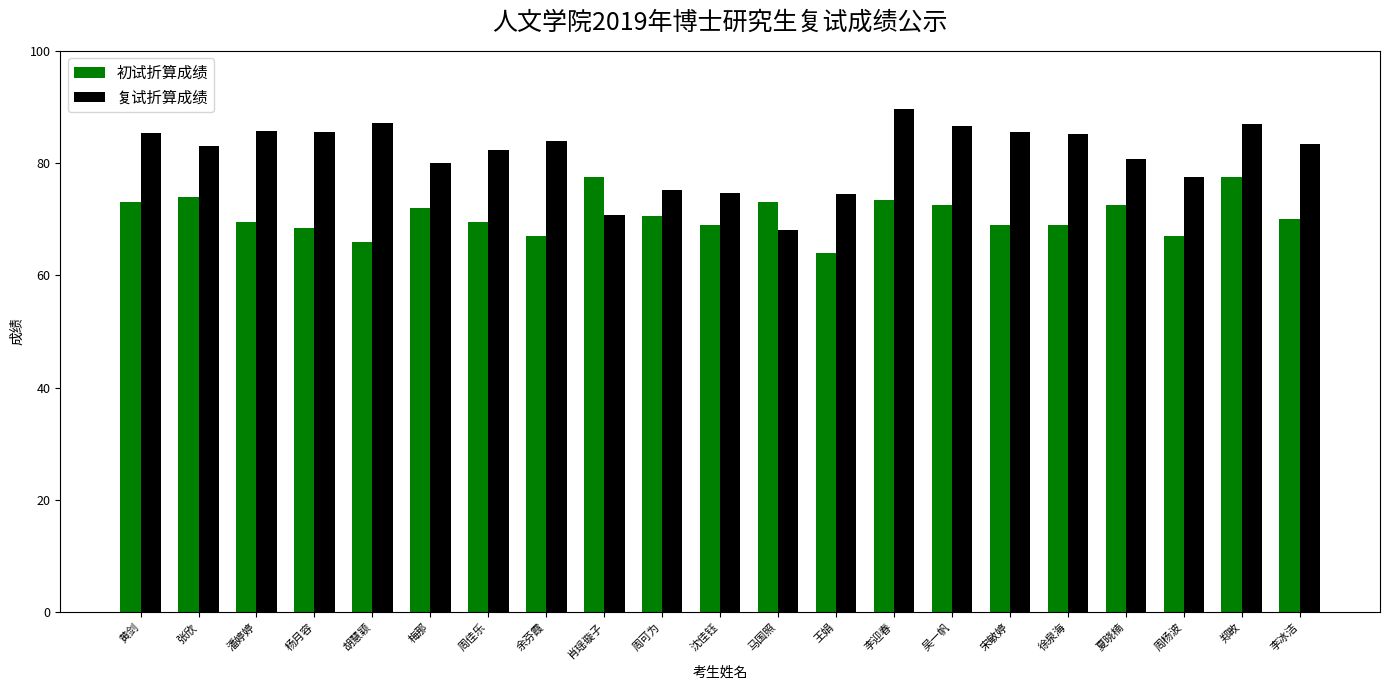

What position from the right is 周可为?

12